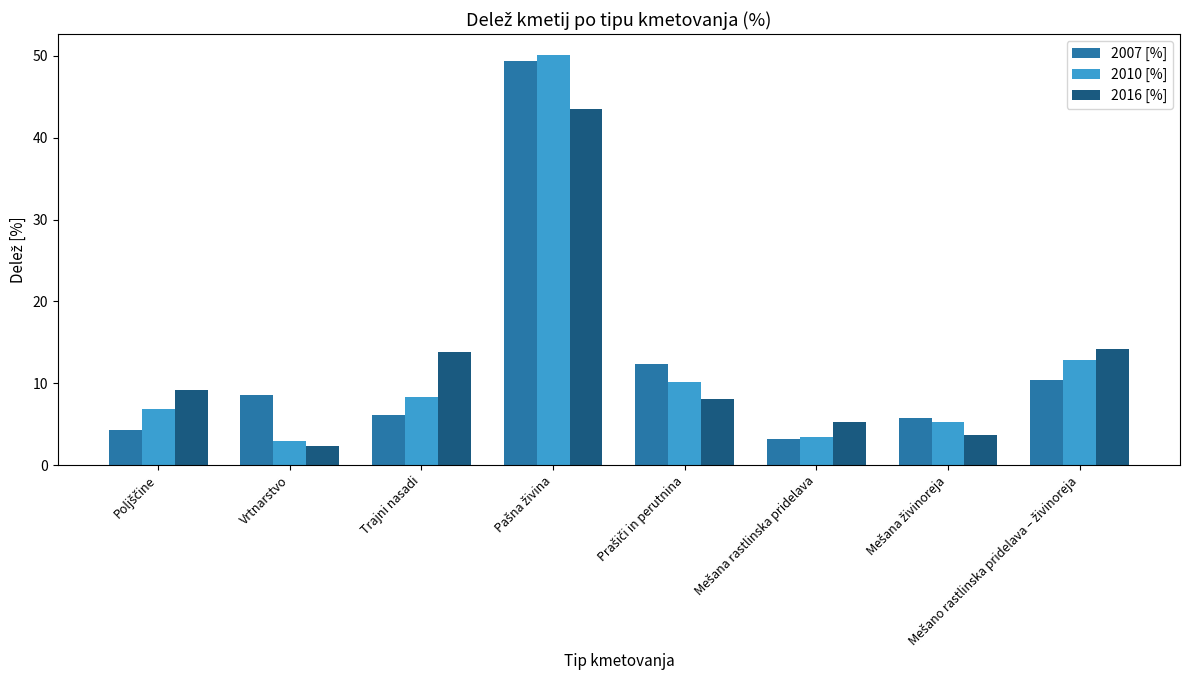

The value of 2016 [%] at Vrtnarstvo is 4.2. True or false?

False